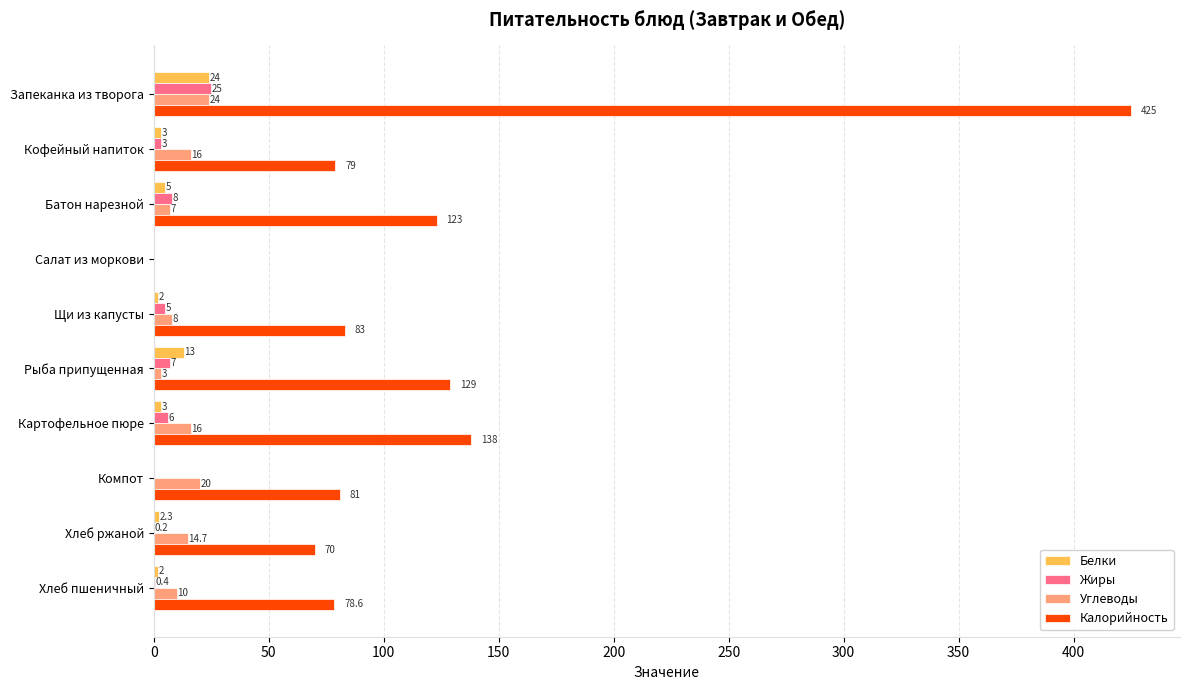

At which label does Белки reach its peak?

Запеканка из творога